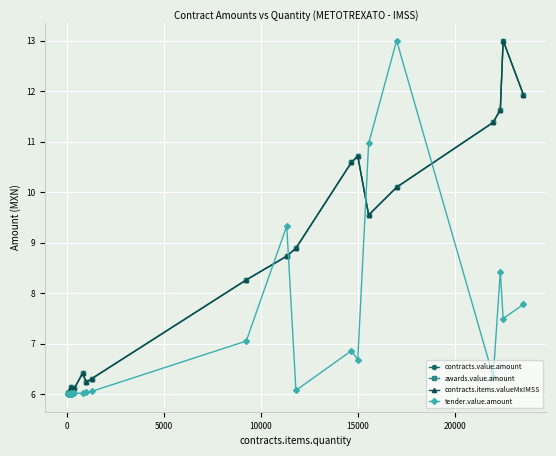

What is the average value of the tender.value.amount series?

6.6